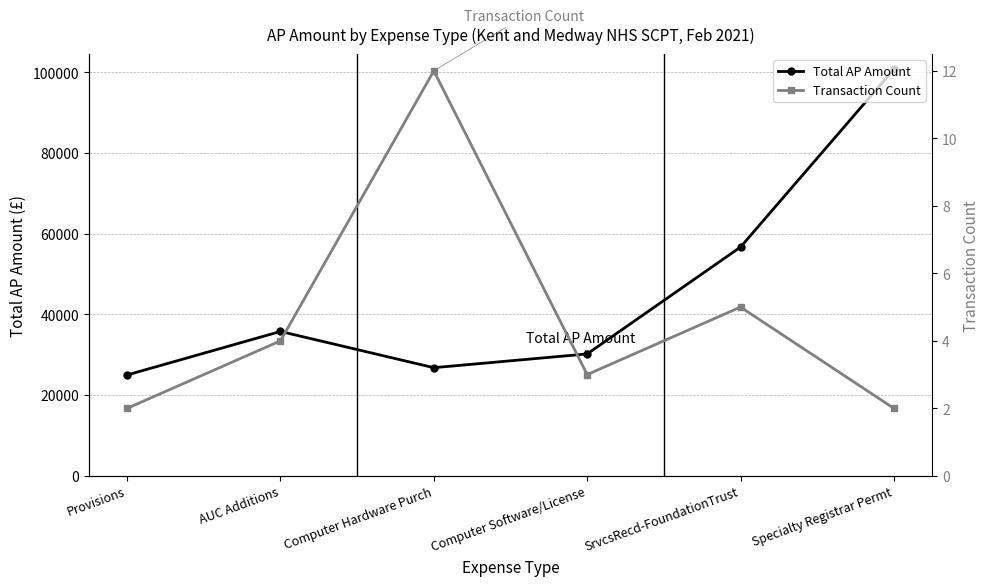

True or false: Transaction Count and Total AP Amount cross at least once.

False